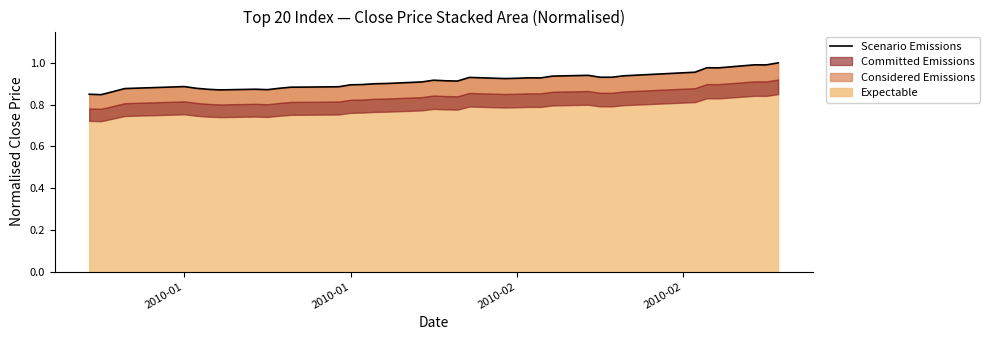

At which label is the value closest to 0?

2010-01